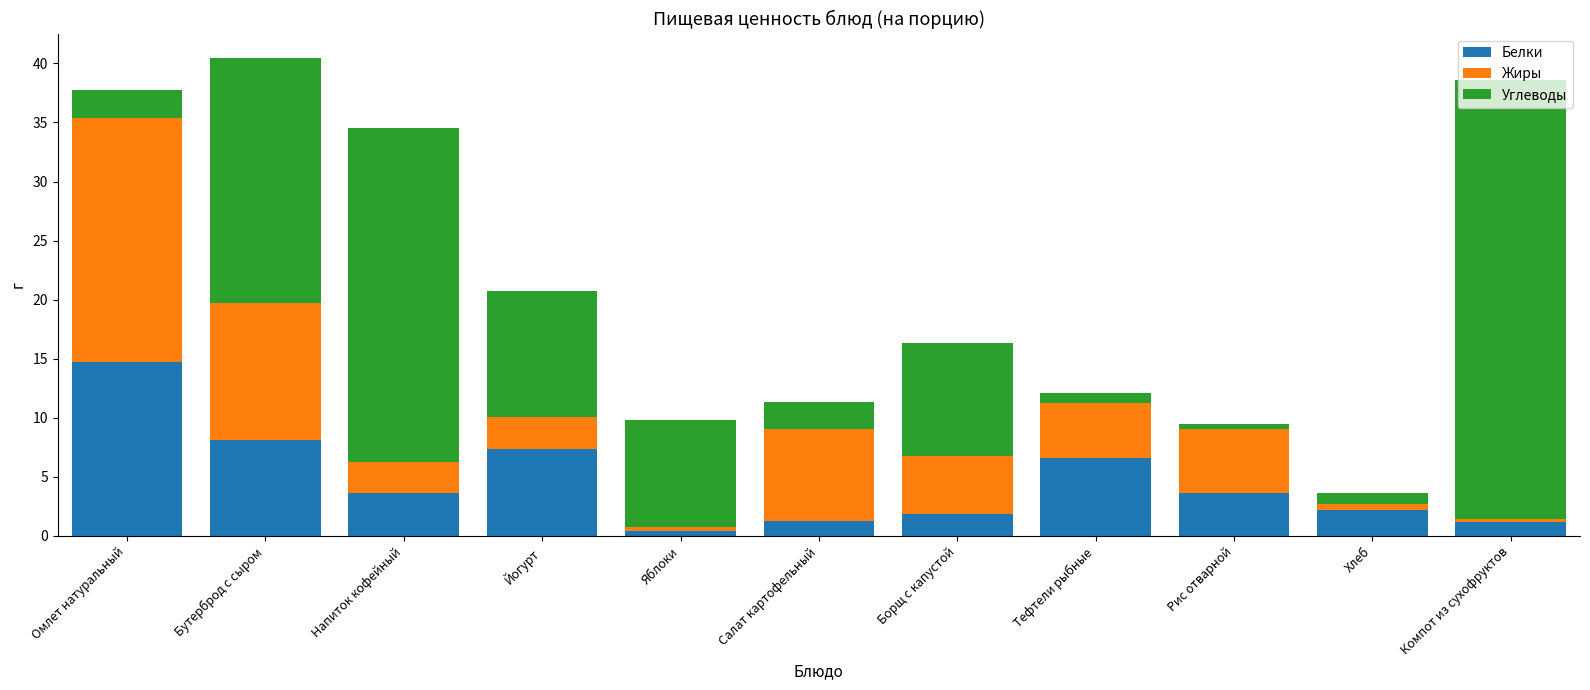

Does the chart contain stacked bars?

Yes